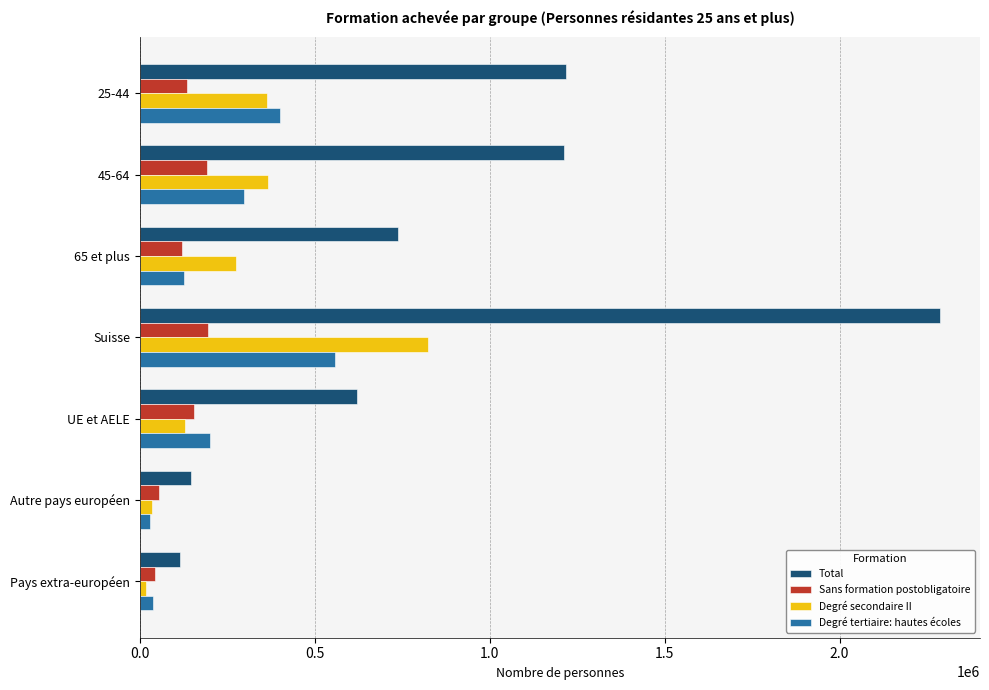

At which label does Degré secondaire II reach its peak?

Suisse